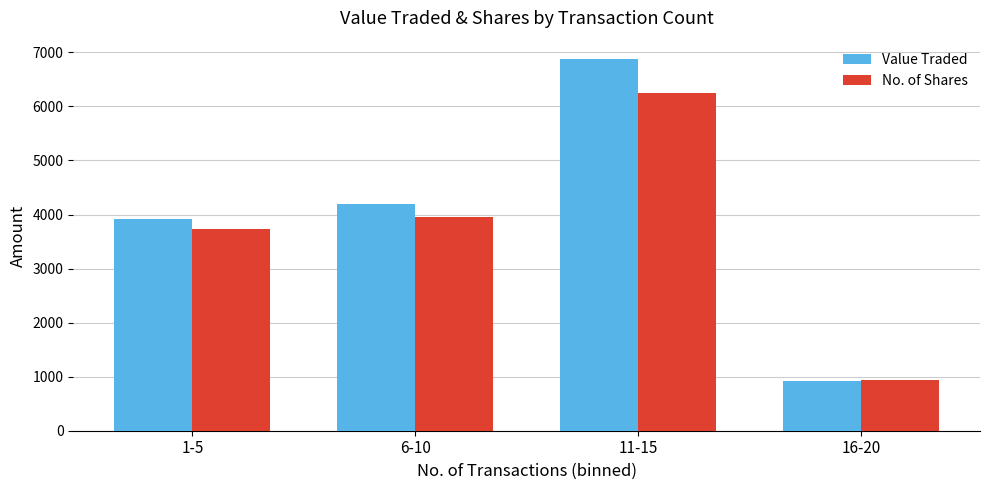

What is the label of the 2nd bar from the left?

6-10